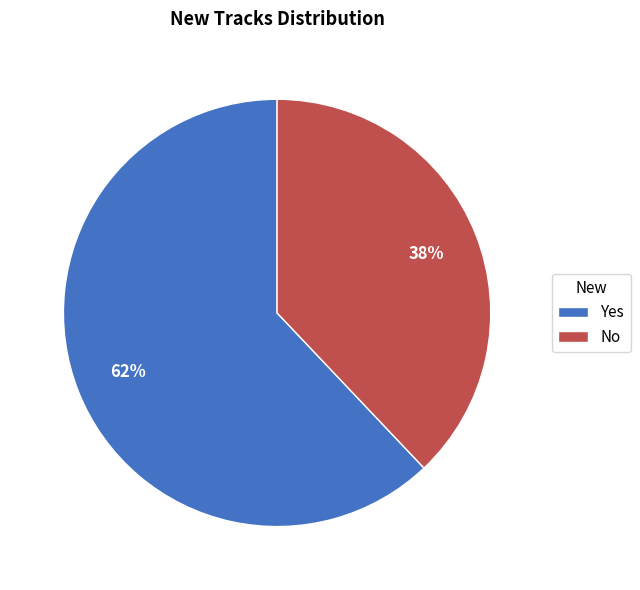

Which category accounts for the majority?

Yes